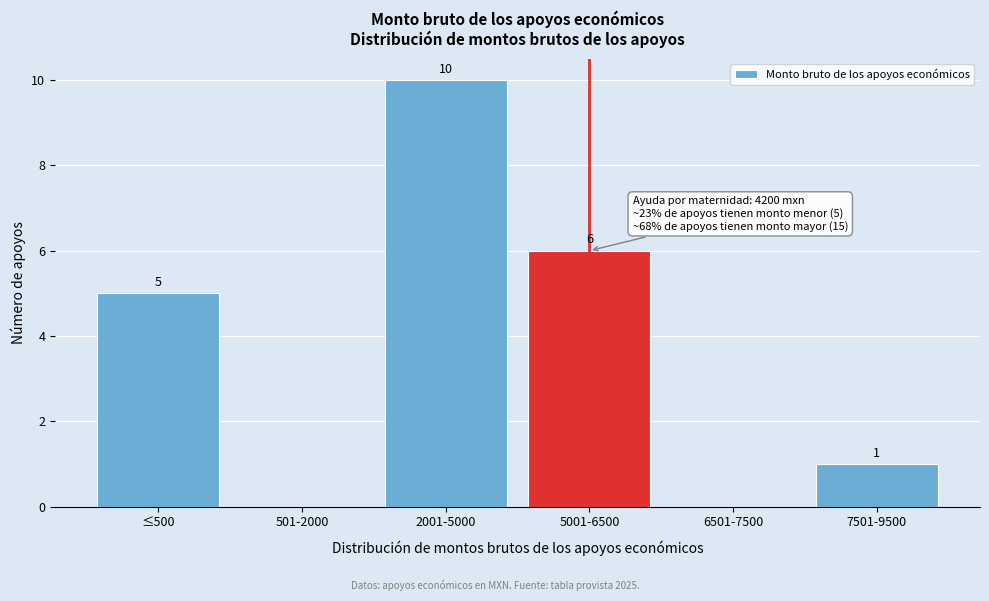

Reading right to left, transcribe all the data shown in this chart.

7501-9500=1	6501-7500=0	5001-6500=6	2001-5000=10	501-2000=0	≤500=5